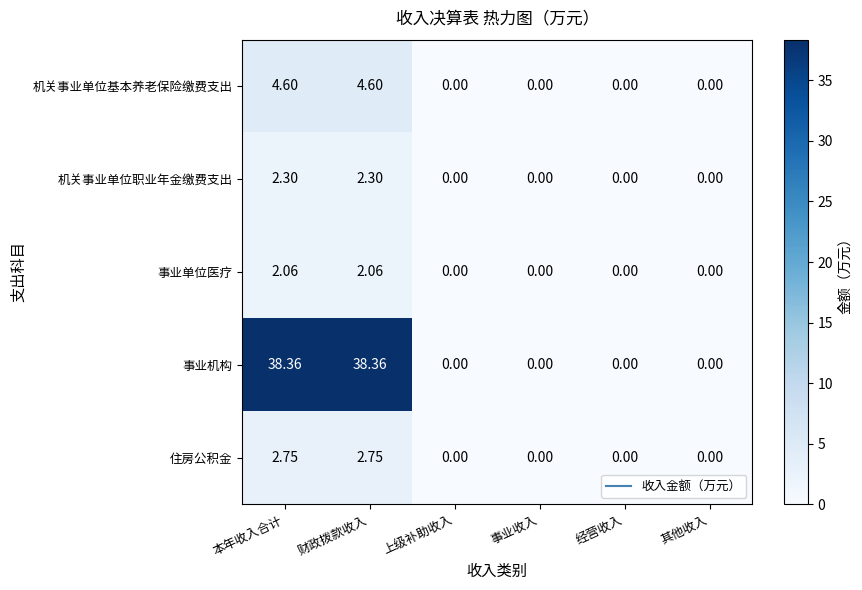

Between 本年收入合计 and 事业收入, which series saw the biggest shift?

事业机构